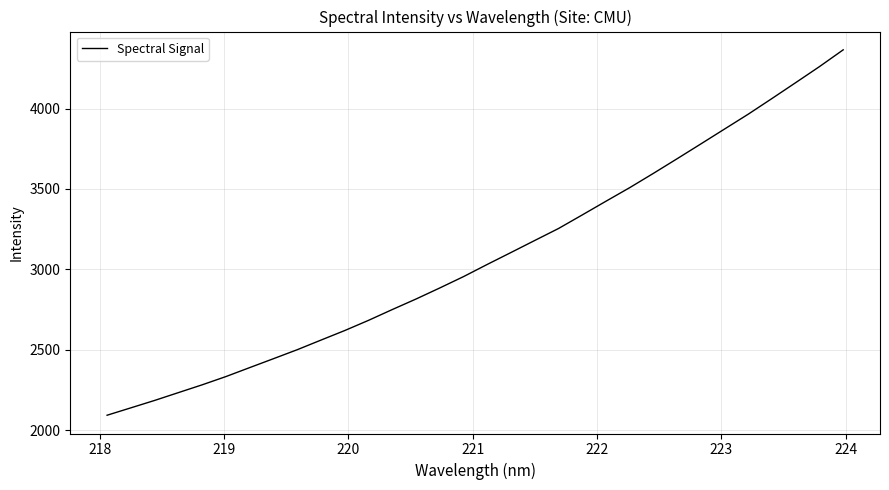

What is the greatest value displayed?

4365.2